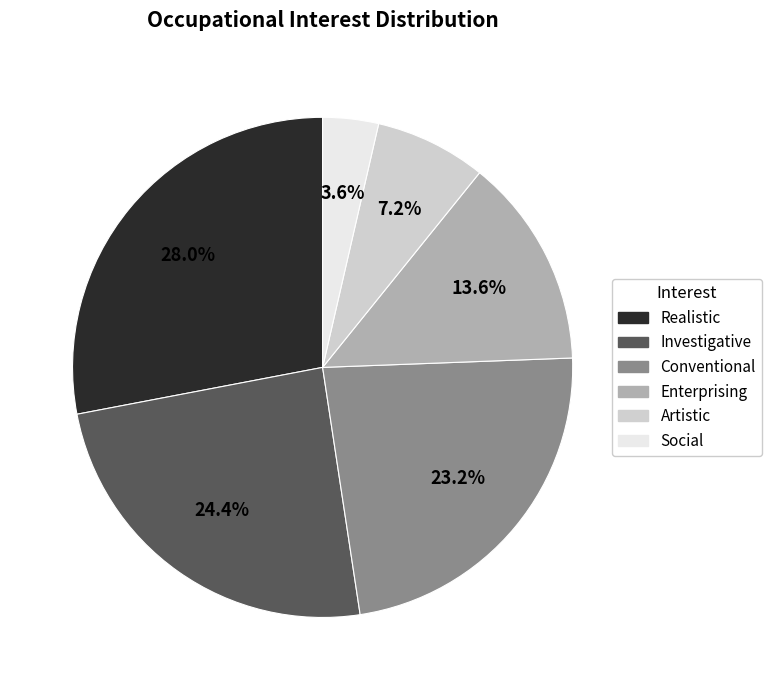

How many slices are in this pie chart?

6